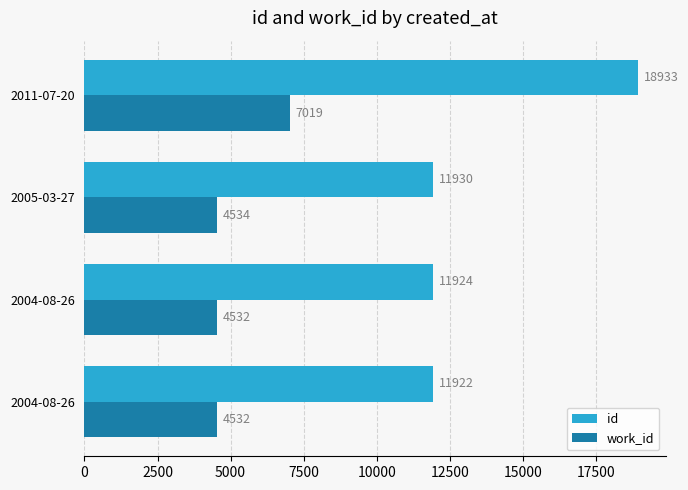

What are all the series names shown in the legend?

id, work_id